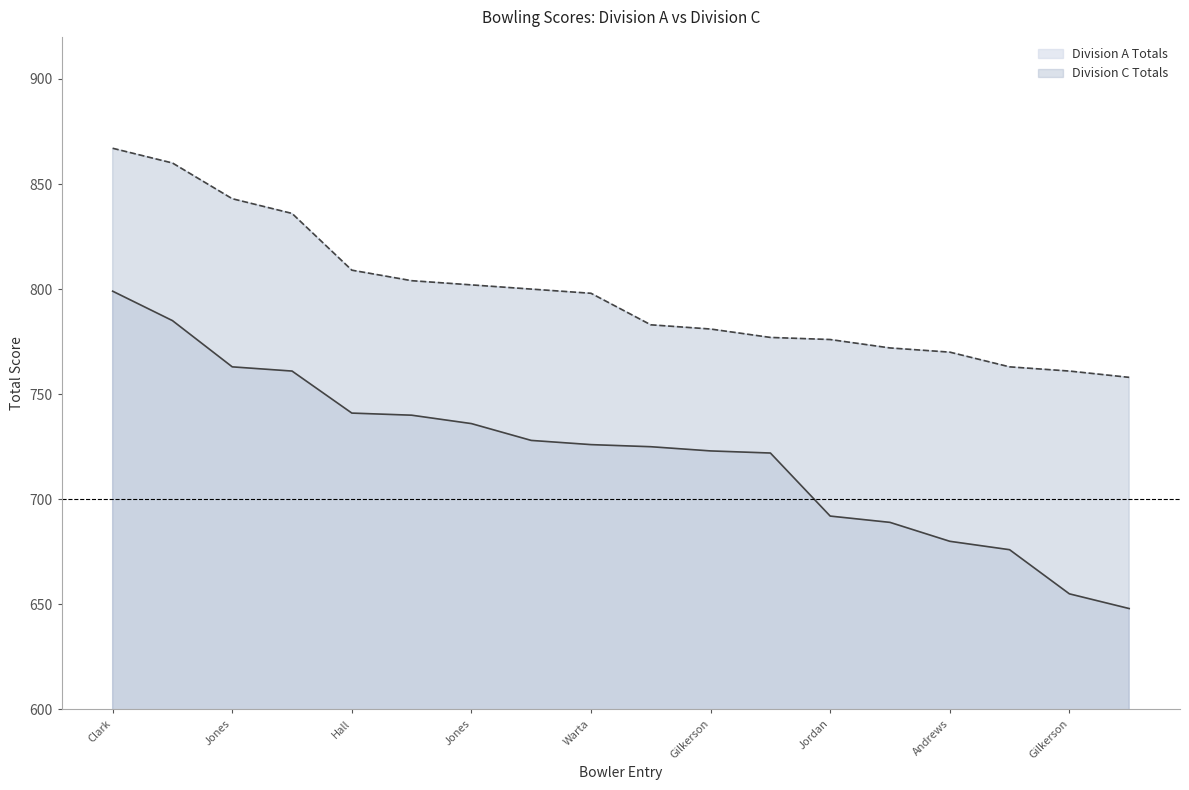

True or false: Division A Totals and Division C Totals cross at least once.

False